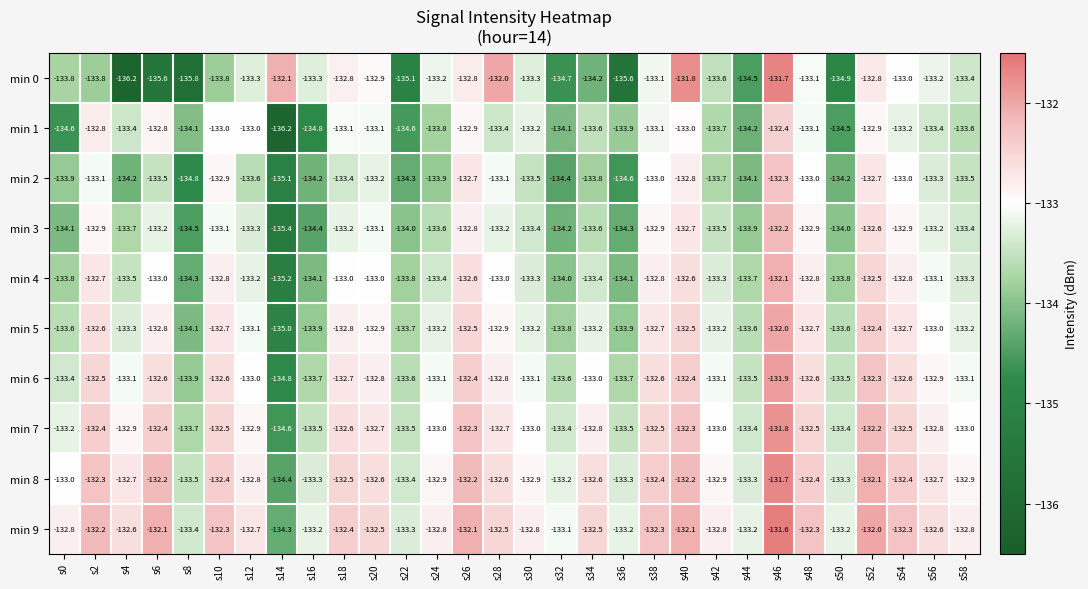

What value does the min 0 series have at s18?

-132.8